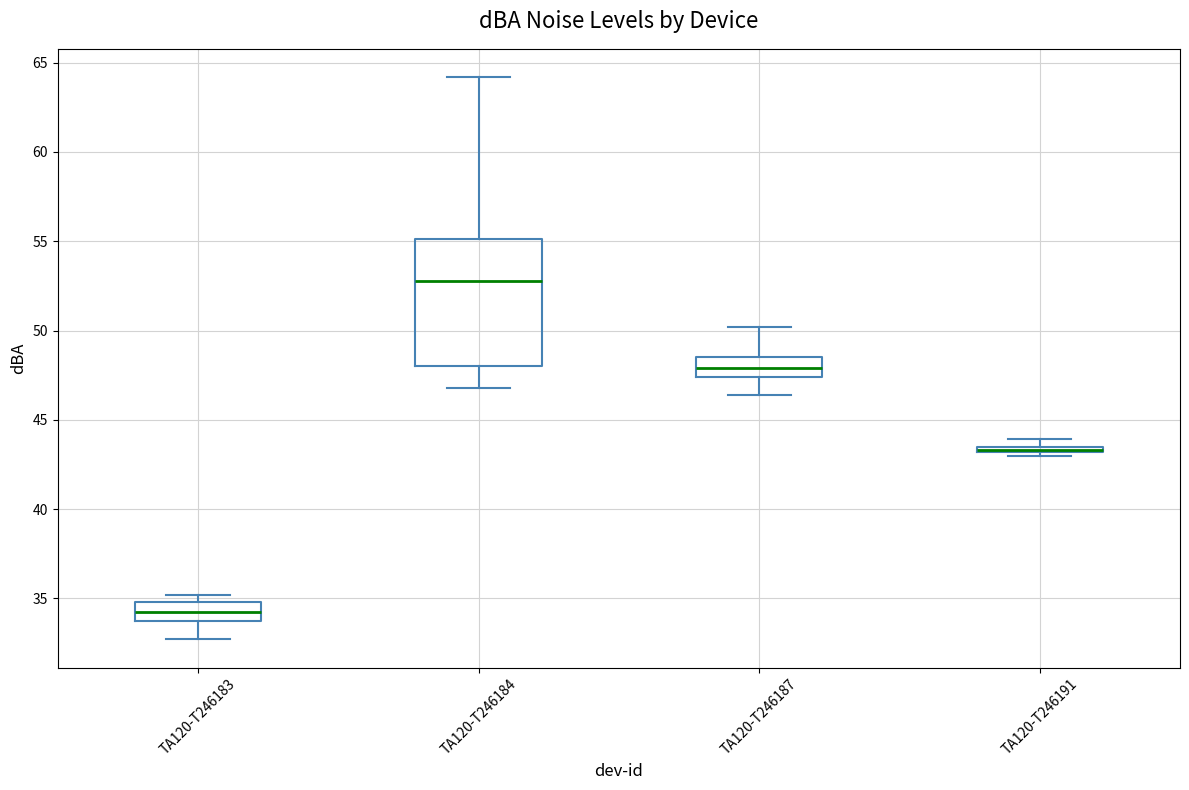

Comparing the boxes themselves (not the whiskers), which one is the tallest?

TA120-T246184